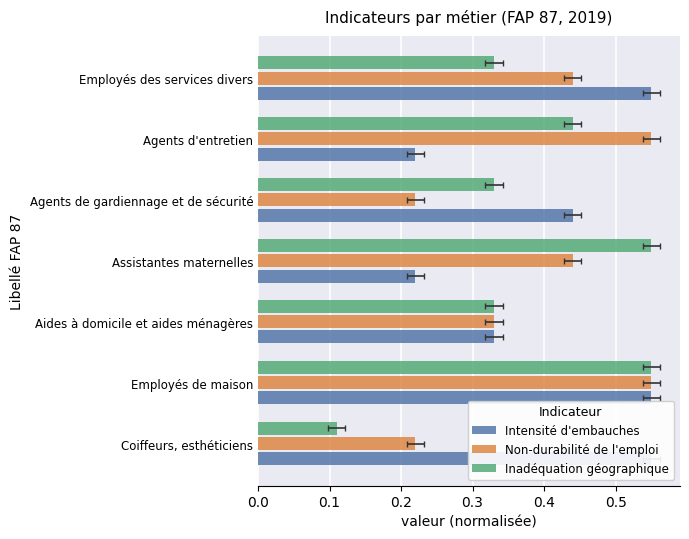

What is the sum of all Inadéquation géographique values?

2.6